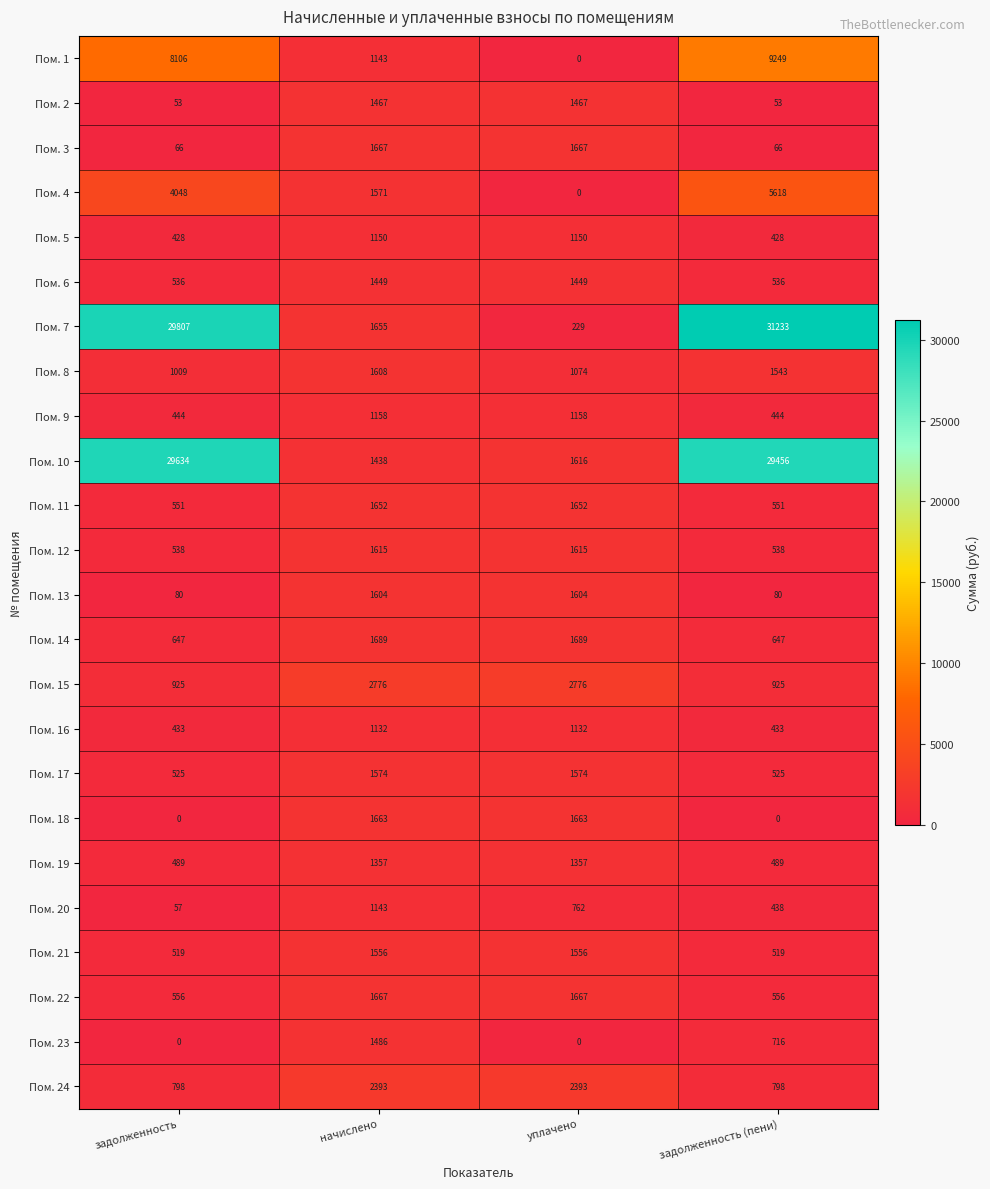

The value of Пом. 15 at начислено is 2776. True or false?

True